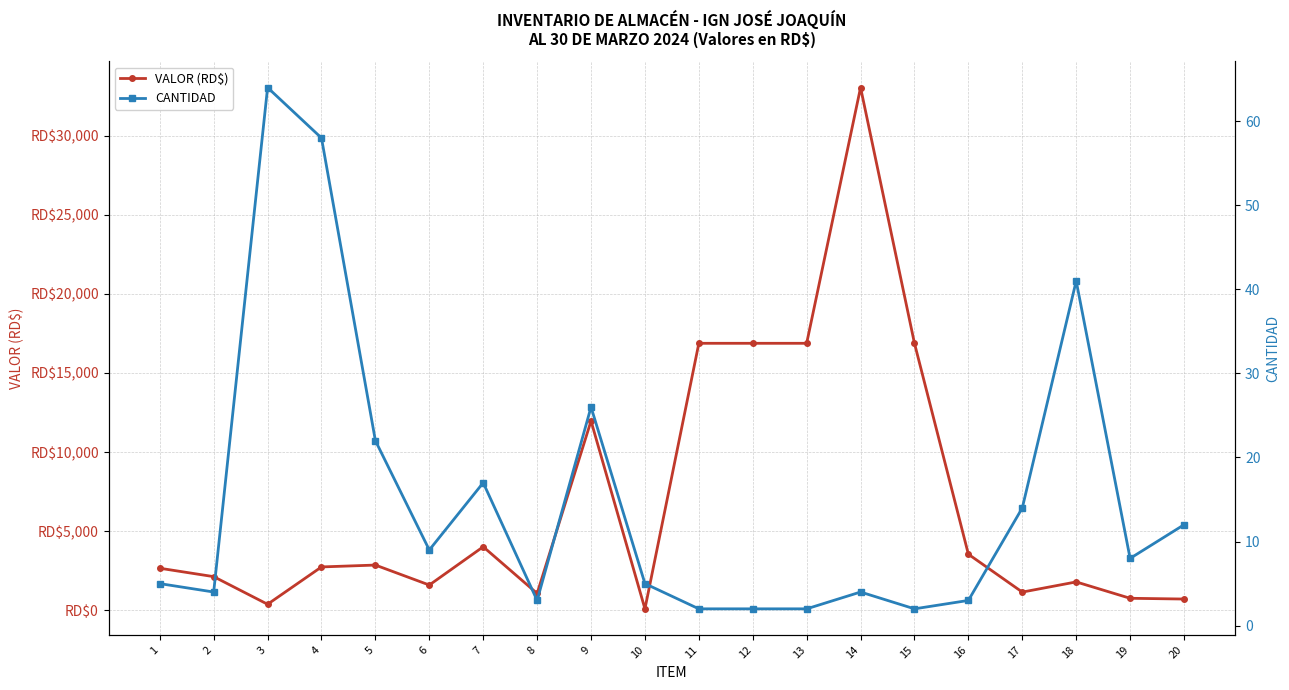

What is the lowest value of the VALOR (RD$) series?

88.5